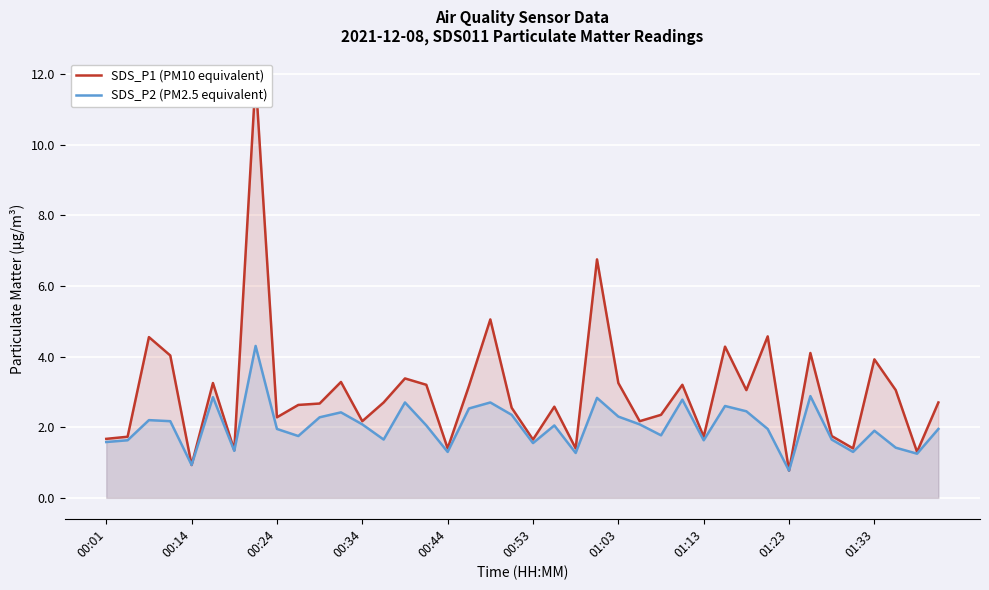

Is it true that SDS_P2 (PM2.5 equivalent) equals 2.3 at 00:53?

False